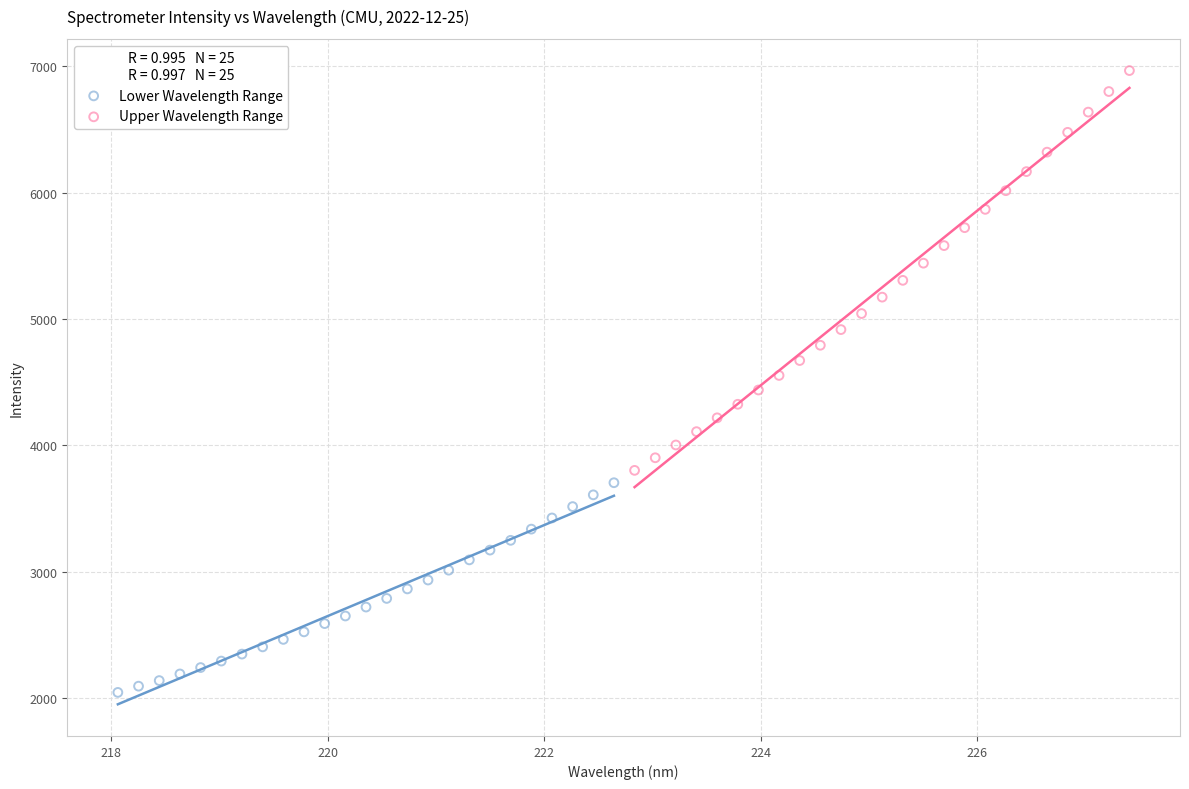

Which series reaches the minimum Y coordinate?

Lower Wavelength Range